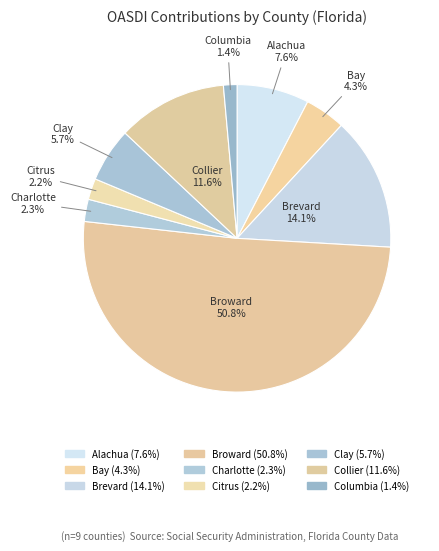

The Charlotte slice represents 15% of the pie. True or false?

False